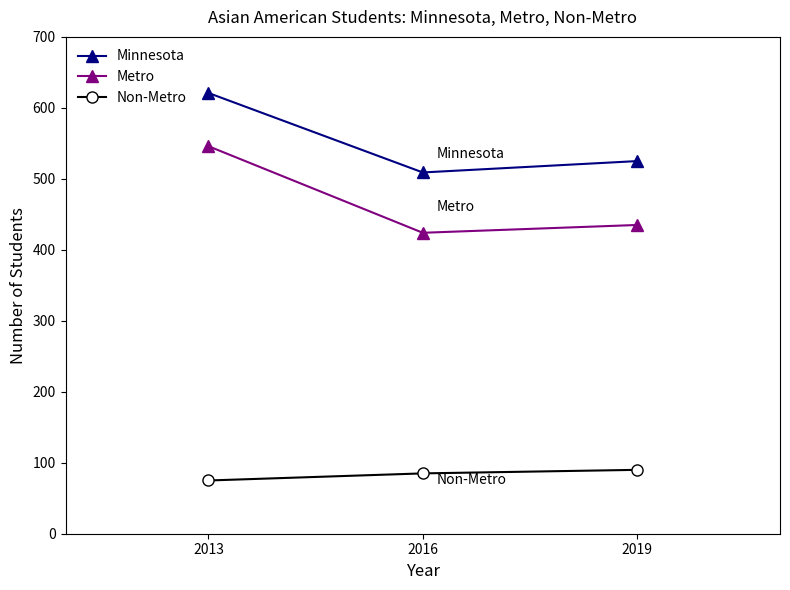

What is the difference between the maximum and minimum values in the Non-Metro series?

15